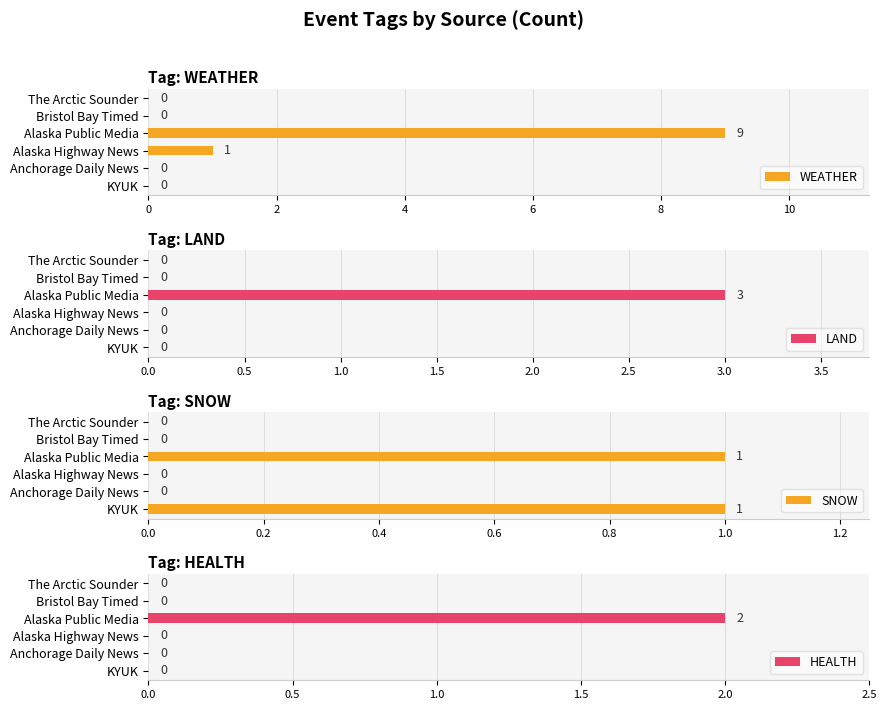

The SNOW series shows 1 at The Arctic Sounder. True or false?

False